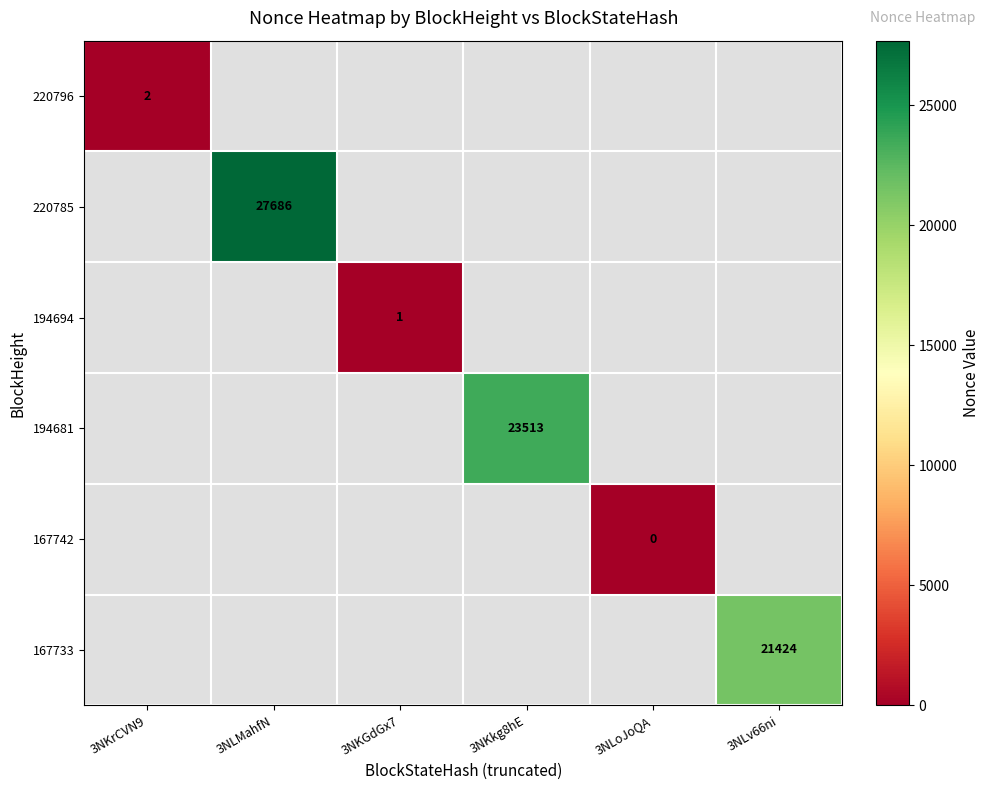

Is it true that 220785 equals 6175 at 3NLMahfN?

False